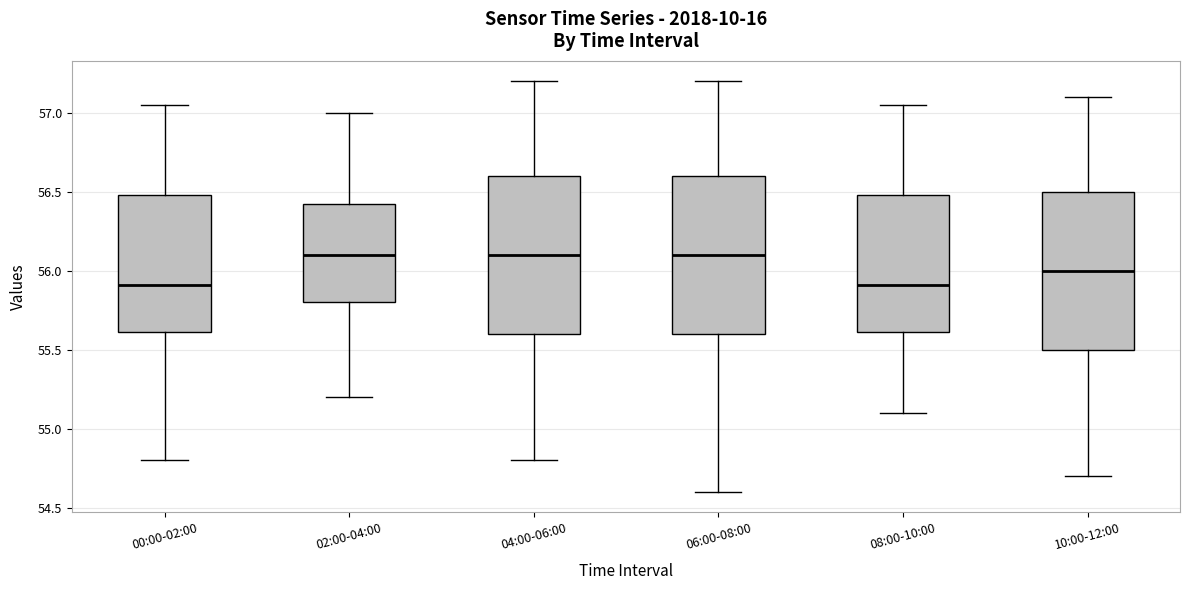

Where is the lower edge of the box for 00:00-02:00 on the y-axis? The values are not printed on the chart, so give them approximately, as read against the axis.

55.60